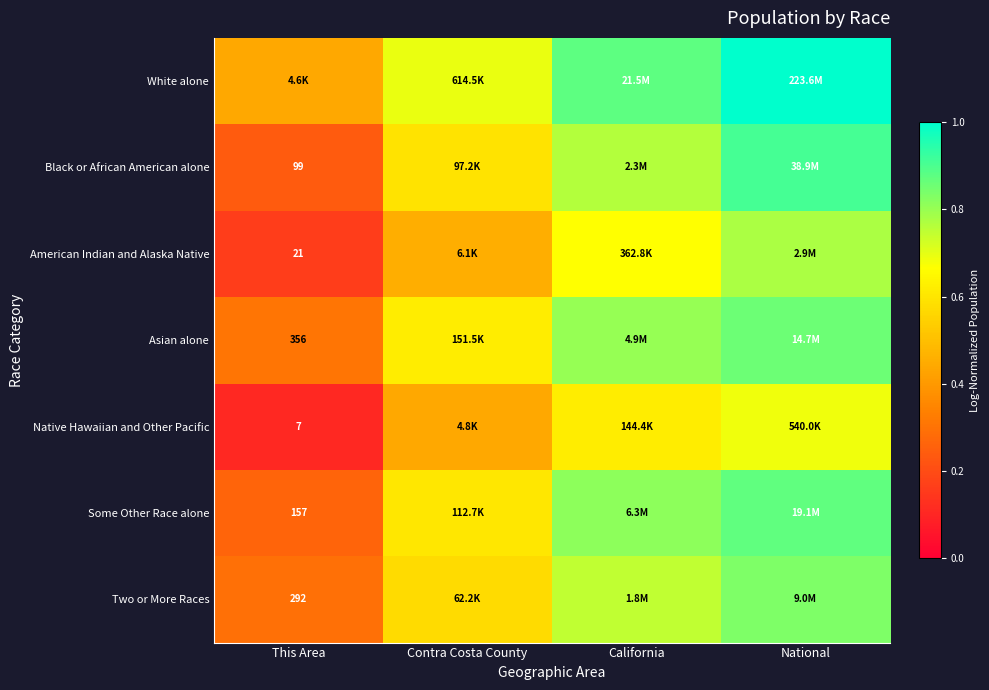

The value of American Indian and Alaska Native at Contra Costa County is 0.5. True or false?

True